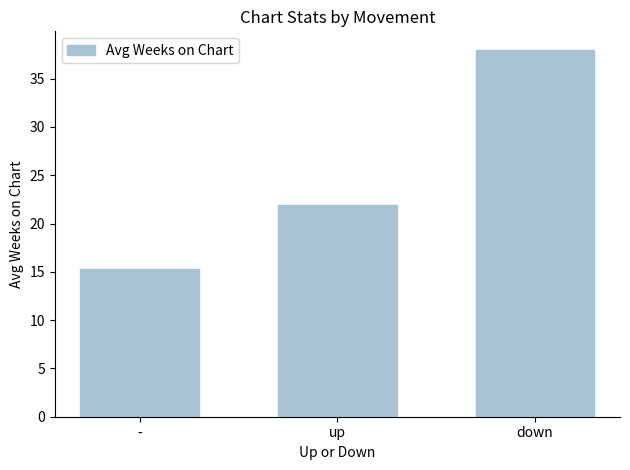

Rank the categories by value from highest to lowest.

down, up, -